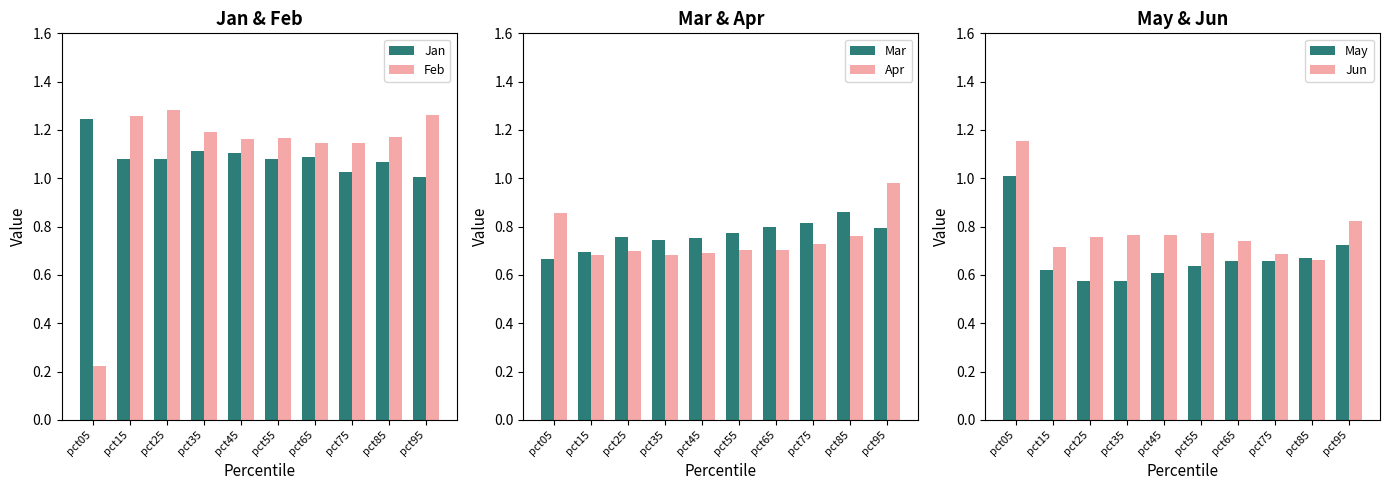

Reading left to right, transcribe all the data shown in this chart.

Jan: pct05=1.2	pct15=1.1	pct25=1.1	pct35=1.1	pct45=1.1	pct55=1.1	pct65=1.1	pct75=1.0	pct85=1.1	pct95=1.0
Feb: pct05=0.2	pct15=1.3	pct25=1.3	pct35=1.2	pct45=1.2	pct55=1.2	pct65=1.1	pct75=1.1	pct85=1.2	pct95=1.3
Mar: pct05=0.7	pct15=0.7	pct25=0.8	pct35=0.7	pct45=0.8	pct55=0.8	pct65=0.8	pct75=0.8	pct85=0.9	pct95=0.8
Apr: pct05=0.9	pct15=0.7	pct25=0.7	pct35=0.7	pct45=0.7	pct55=0.7	pct65=0.7	pct75=0.7	pct85=0.8	pct95=1.0
May: pct05=1.0	pct15=0.6	pct25=0.6	pct35=0.6	pct45=0.6	pct55=0.6	pct65=0.7	pct75=0.7	pct85=0.7	pct95=0.7
Jun: pct05=1.2	pct15=0.7	pct25=0.8	pct35=0.8	pct45=0.8	pct55=0.8	pct65=0.7	pct75=0.7	pct85=0.7	pct95=0.8